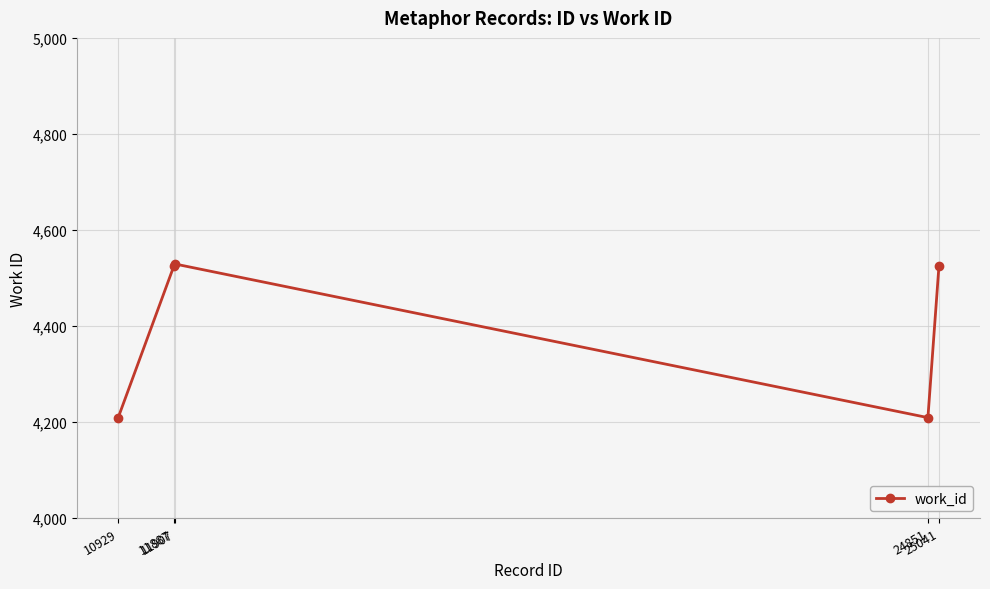

Is it true that the value at 10929 is 7495?

False